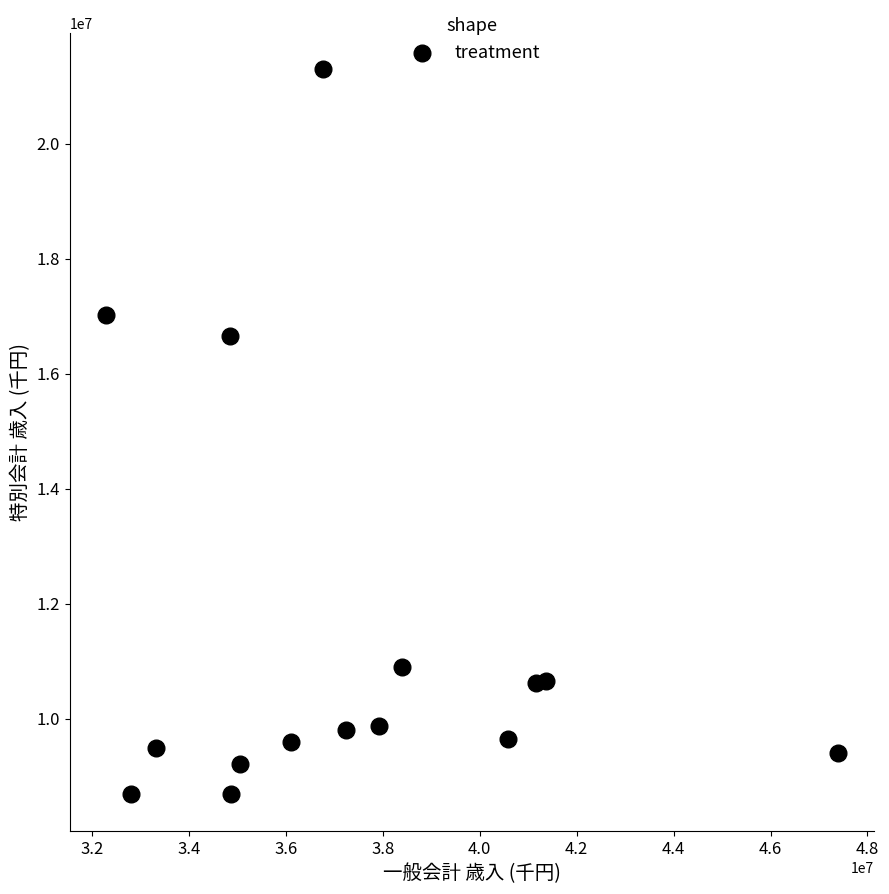

What Y value in the scatter plot is closest to 14991208?

16651287